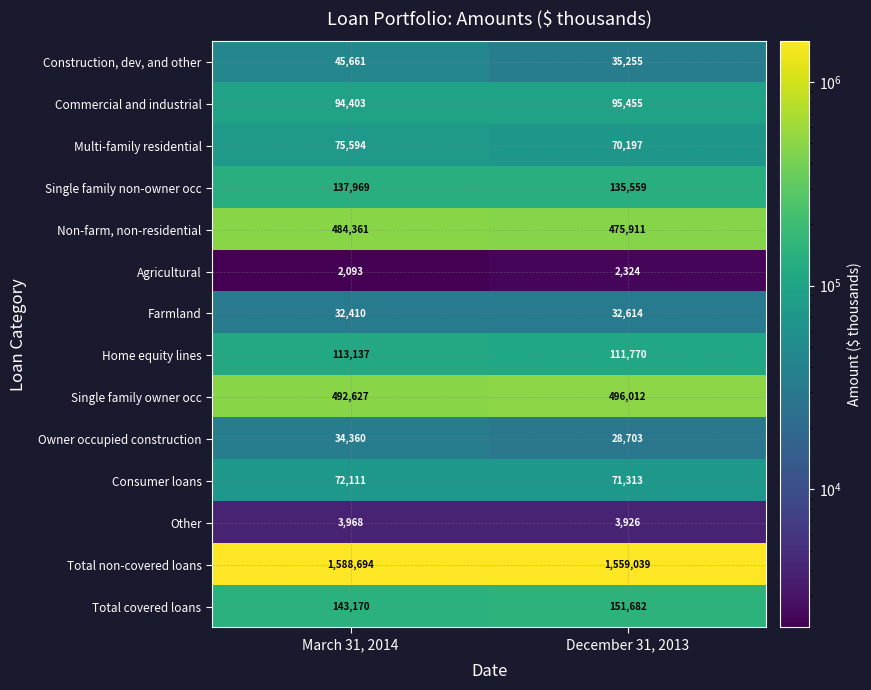

Reading right to left, what are all the values shown in this chart?

Construction, dev, and other: 35255	45661
Commercial and industrial: 95455	94403
Multi-family residential: 70197	75594
Single family non-owner occ: 135559	137969
Non-farm, non-residential: 475911	484361
Agricultural: 2324	2093
Farmland: 32614	32410
Home equity lines: 111770	113137
Single family owner occ: 496012	492627
Owner occupied construction: 28703	34360
Consumer loans: 71313	72111
Other: 3926	3968
Total non-covered loans: 1559039	1588694
Total covered loans: 151682	143170